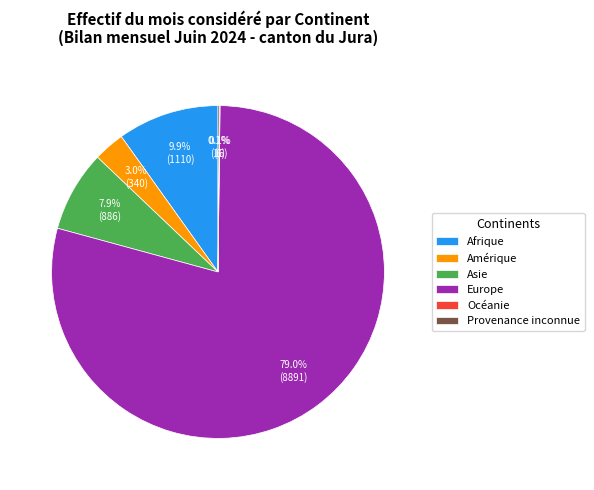

Which category has the biggest portion of the pie?

Europe